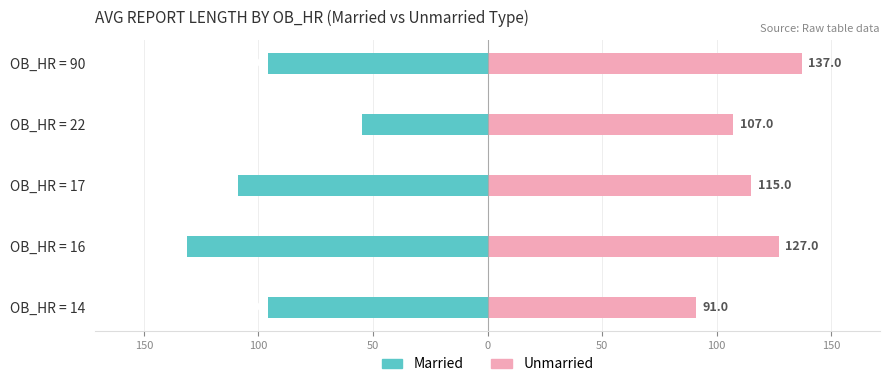

Rank the series by their average value, from highest to lowest.

Unmarried, Married